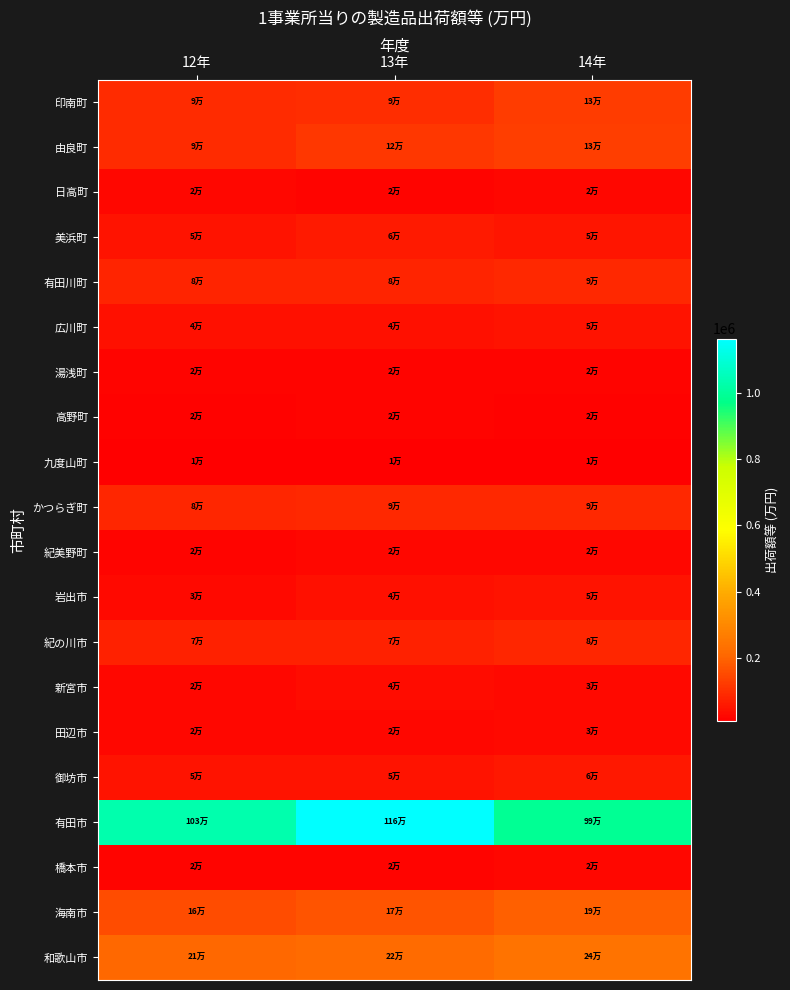

List the series in order of their peak value, highest first.

有田市, 和歌山市, 海南市, 由良町, 印南町, かつらぎ町, 有田川町, 紀の川市, 美浜町, 御坊市, 岩出市, 広川町, 新宮市, 田辺市, 紀美野町, 橋本市, 日高町, 湯浅町, 高野町, 九度山町